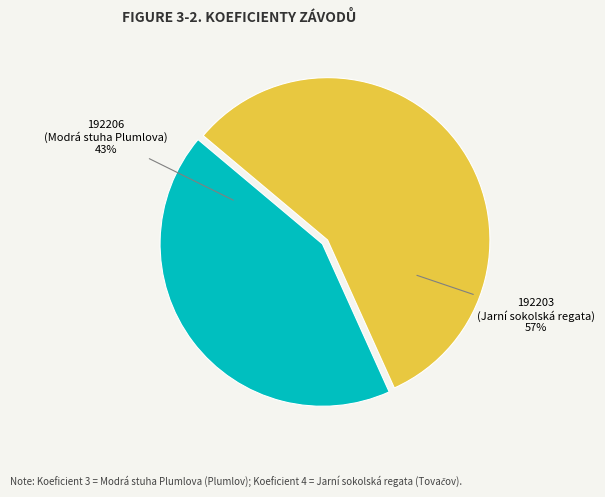

To the nearest percent, what is the average slice percentage?

50%